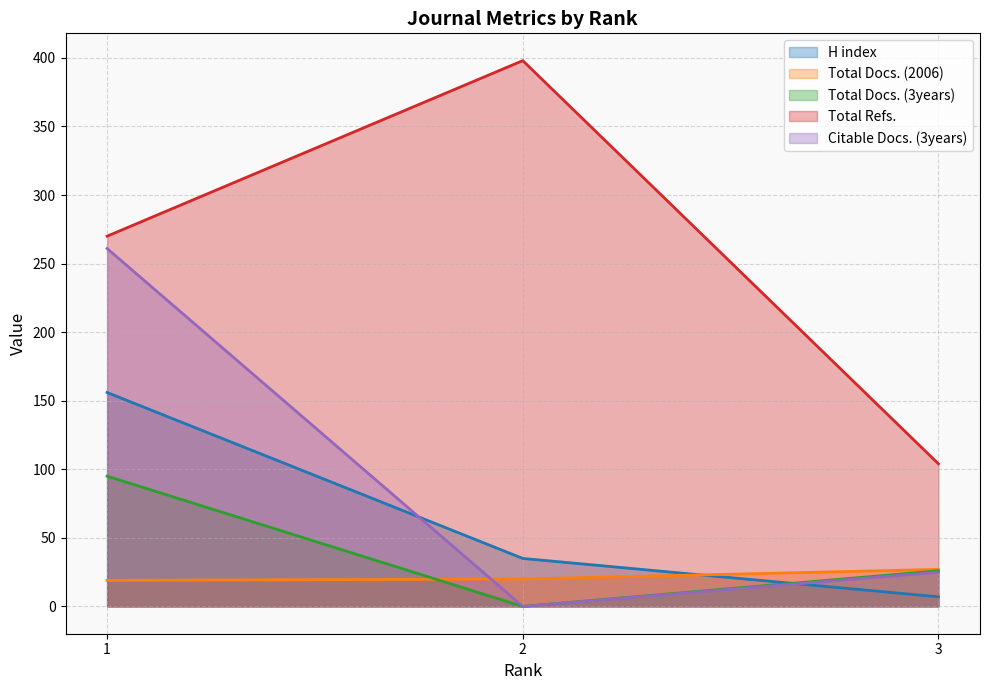

What is the value of the Total Refs. point at the 3rd from the left?

104